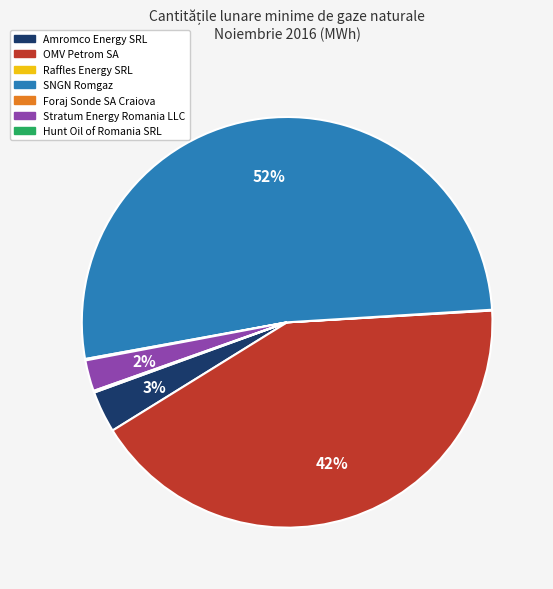

Combined, do SNGN Romgaz and Amromco Energy SRL account for over 50%?

Yes